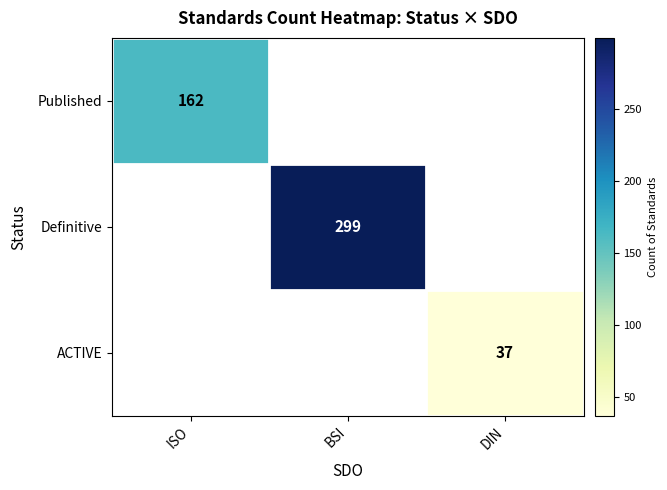

Is it true that ACTIVE equals 53.3 at DIN?

False